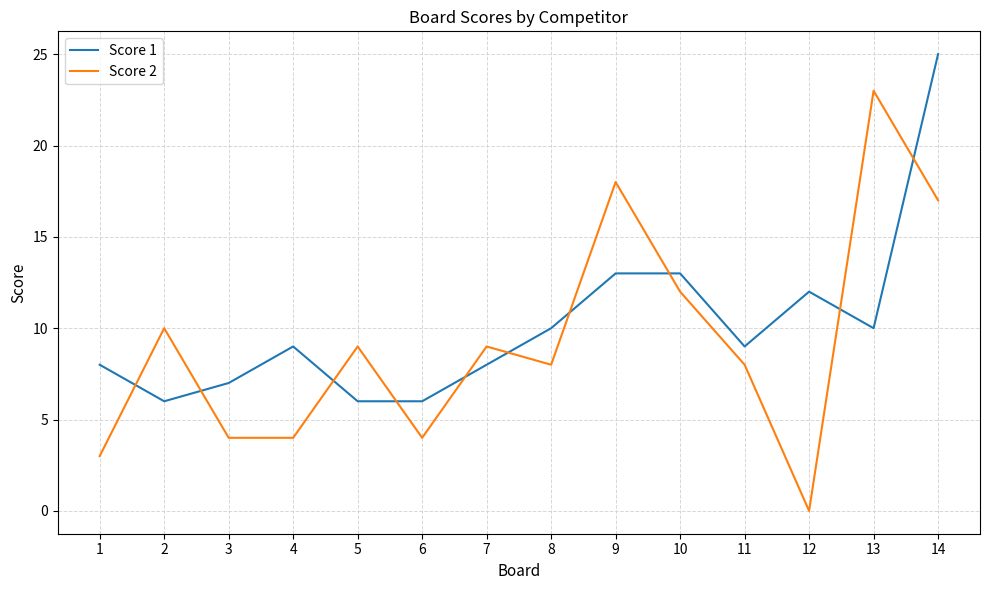

Which series ends up on top after the final intersection of Score 2 and Score 1?

Score 1